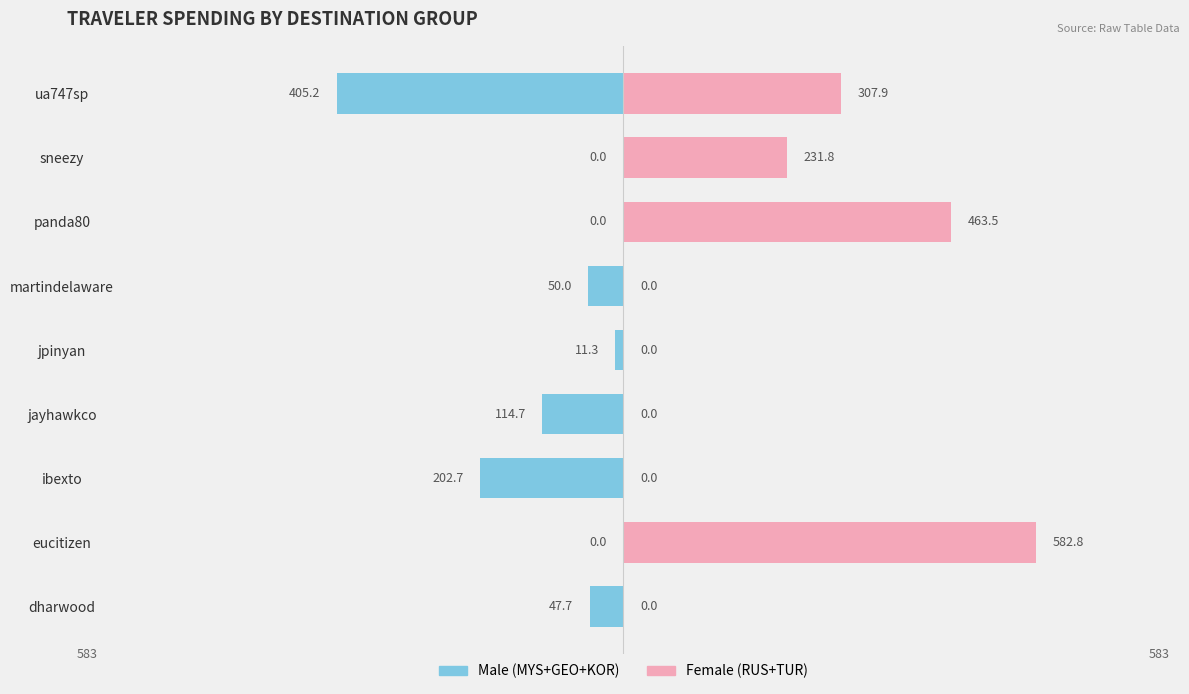

What are all the series names shown in the legend?

Male, Female